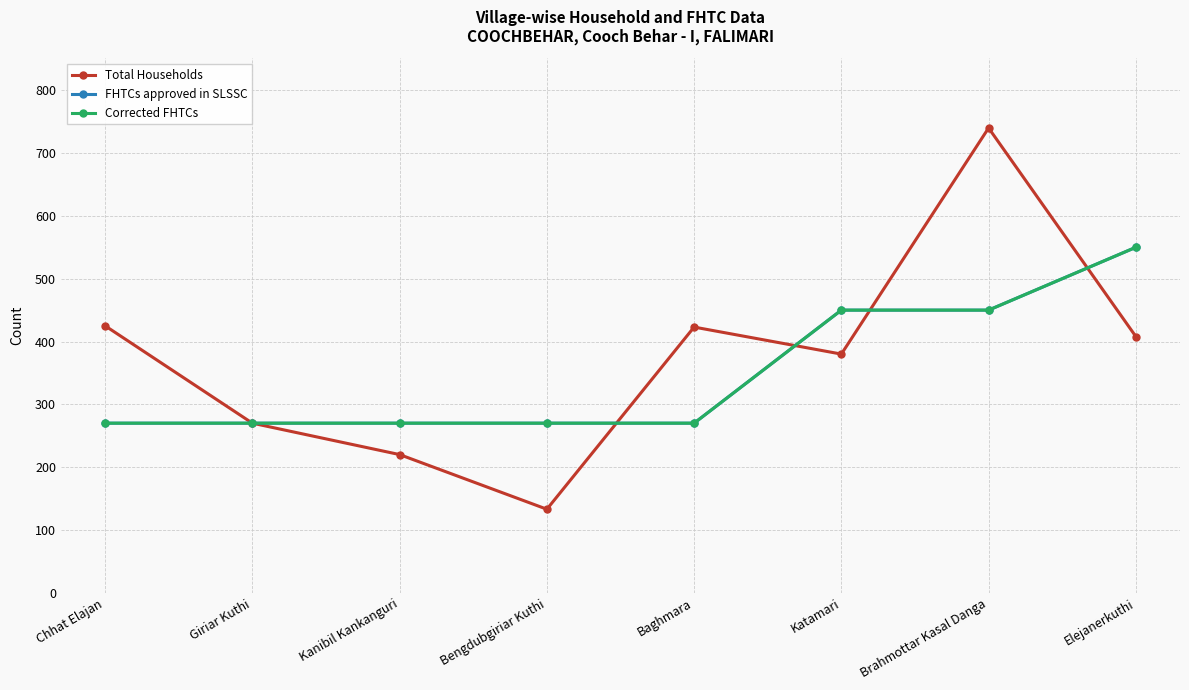

What is the maximum value for Total Households?

740